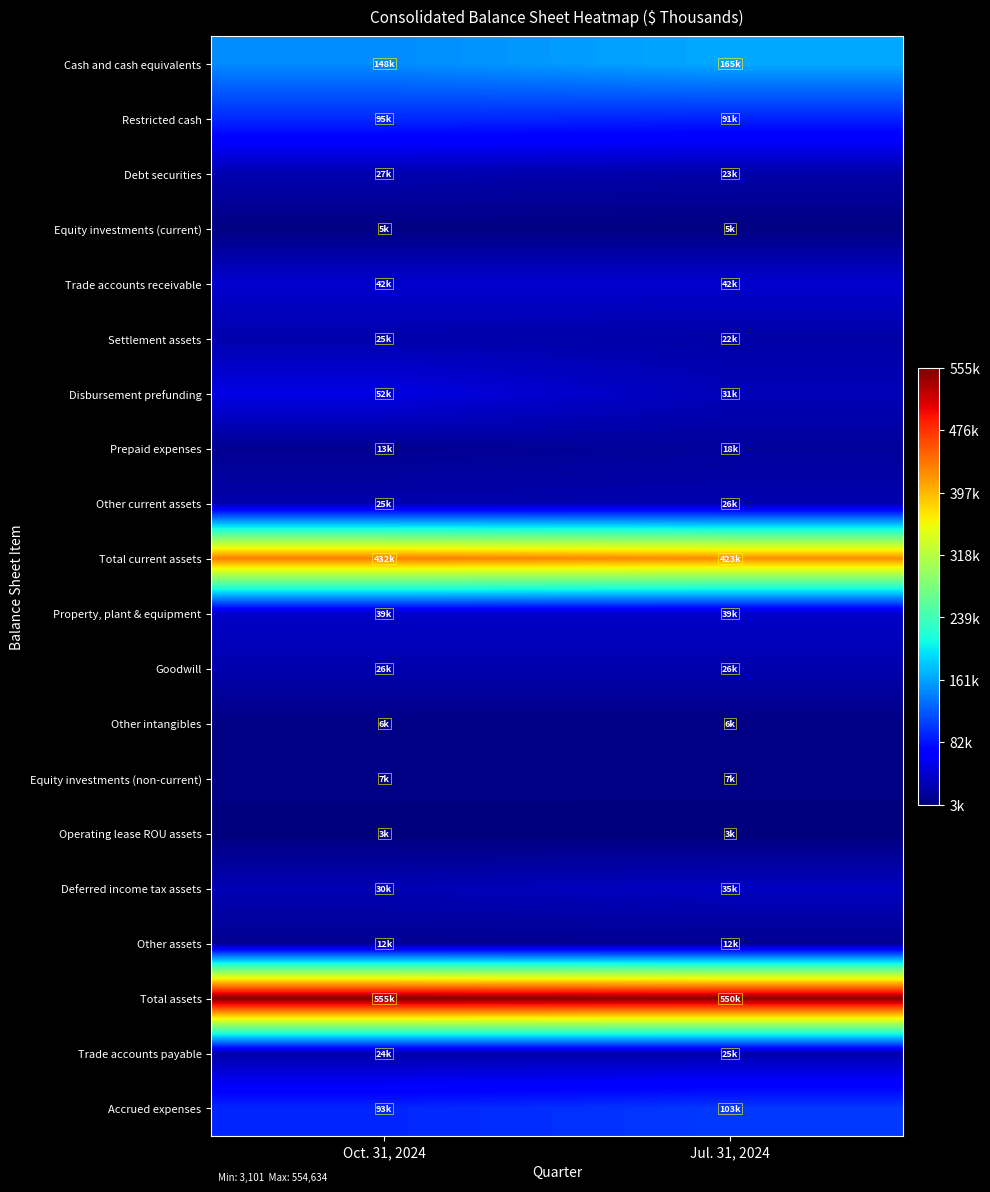

Which series changed the most between Oct. 31, 2024 and Jul. 31, 2024?

Disbursement prefunding